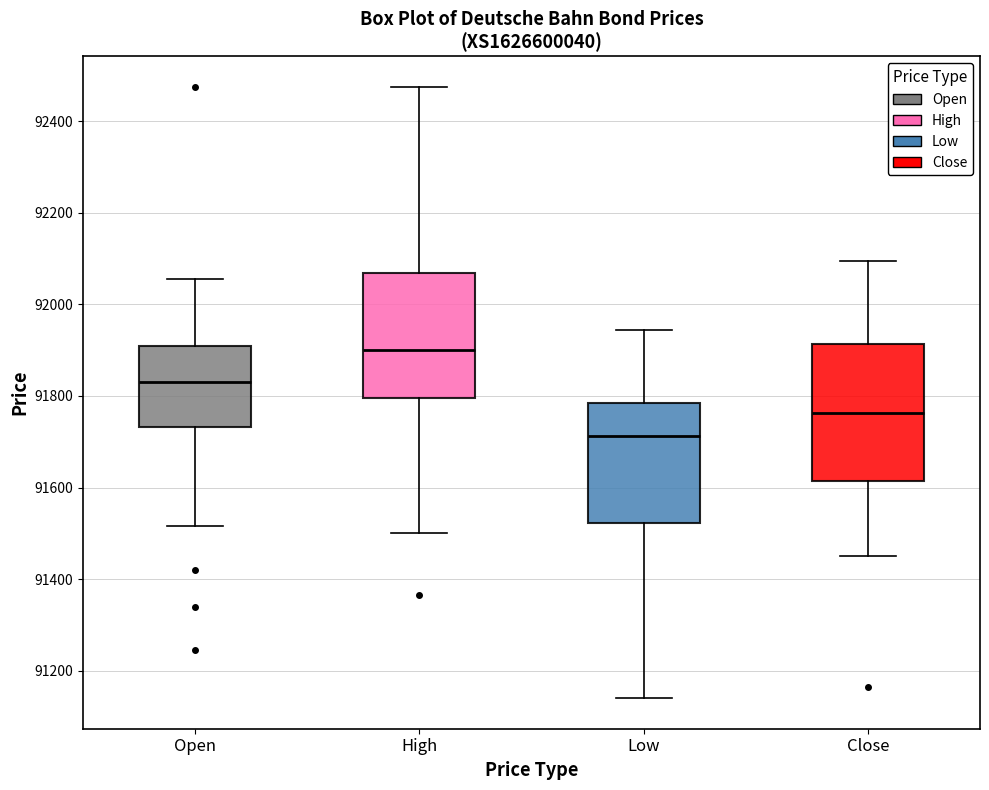

Reading left to right, read every box against the y-axis: the position of its median line, the range the box covers, and the ends of its whiskers. The values are not printed on the chart, so give them approximately, as read against the axis.

Open: median 91840, box 91740 to 91900, whiskers 91520 to 92060
High: median 91900, box 91800 to 92060, whiskers 91500 to 92480
Low: median 91720, box 91520 to 91780, whiskers 91140 to 91940
Close: median 91760, box 91620 to 91920, whiskers 91460 to 92100